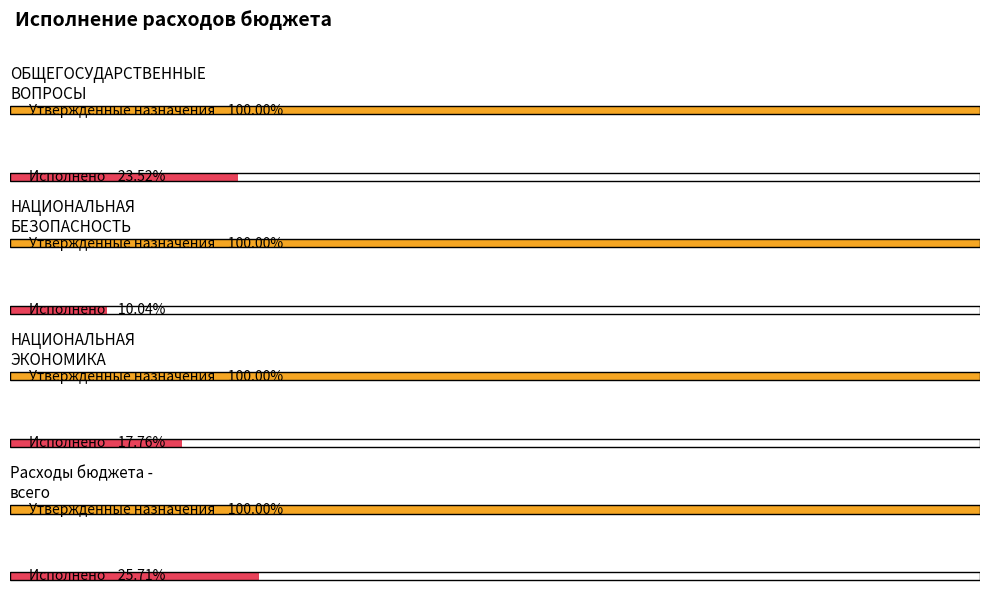

Is it true that Утвержденные бюджетные назначения equals 617532558.6 at Расходы бюджета -
всего?

True